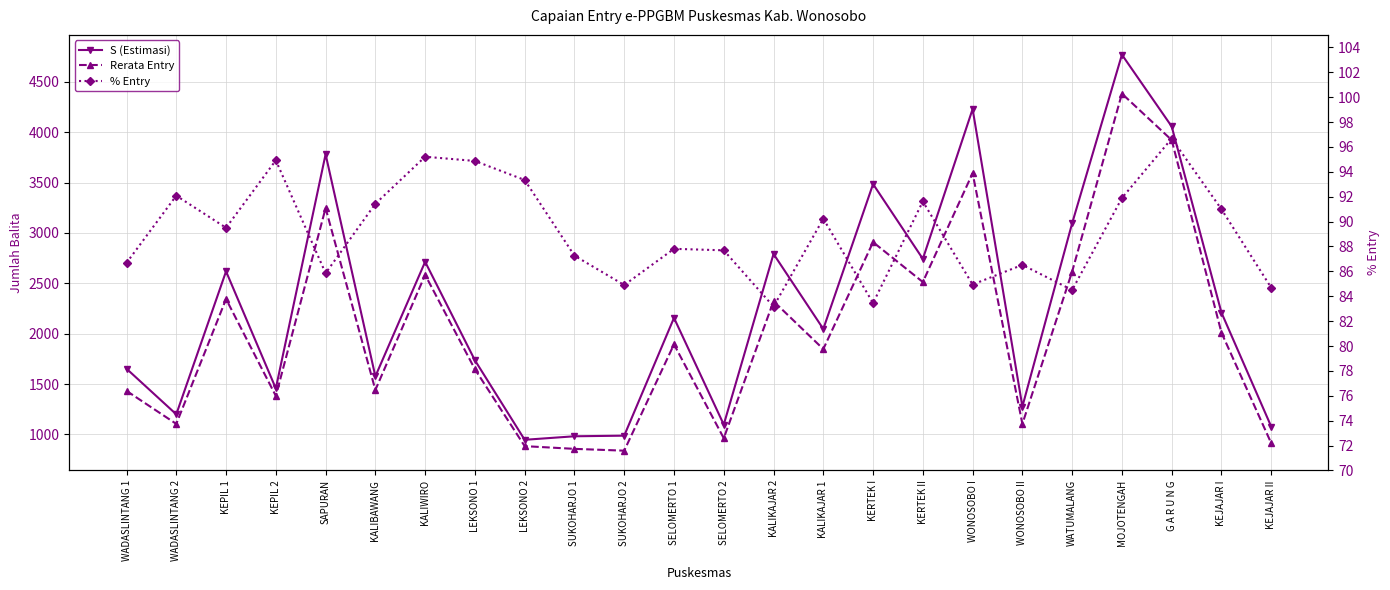

Rank the series at KALIKAJAR 2 from highest to lowest value.

S (Estimasi), Rerata Entry, % Entry